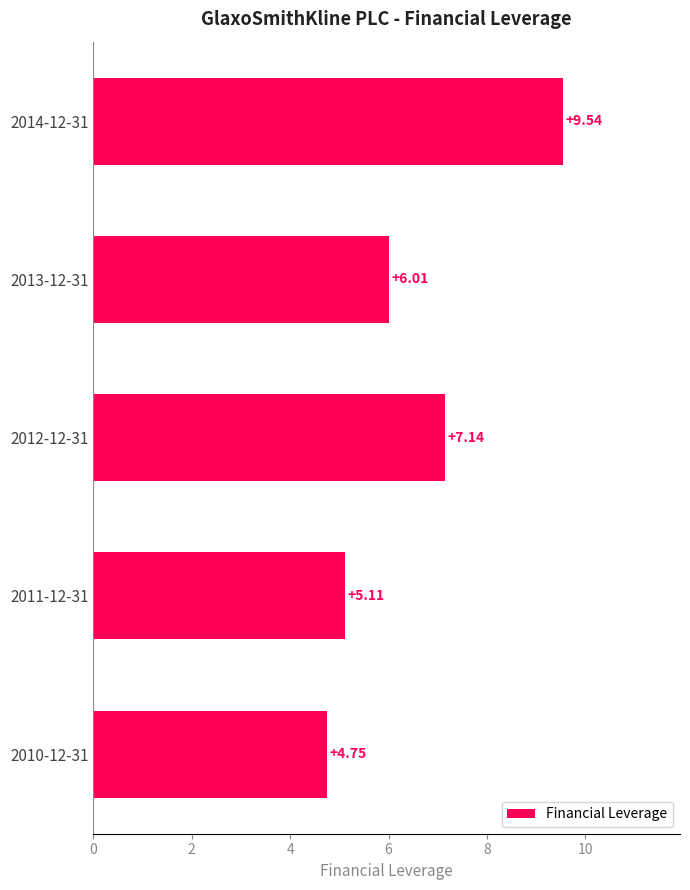

What is the difference between the values at 2011-12-31 and 2010-12-31?

0.4